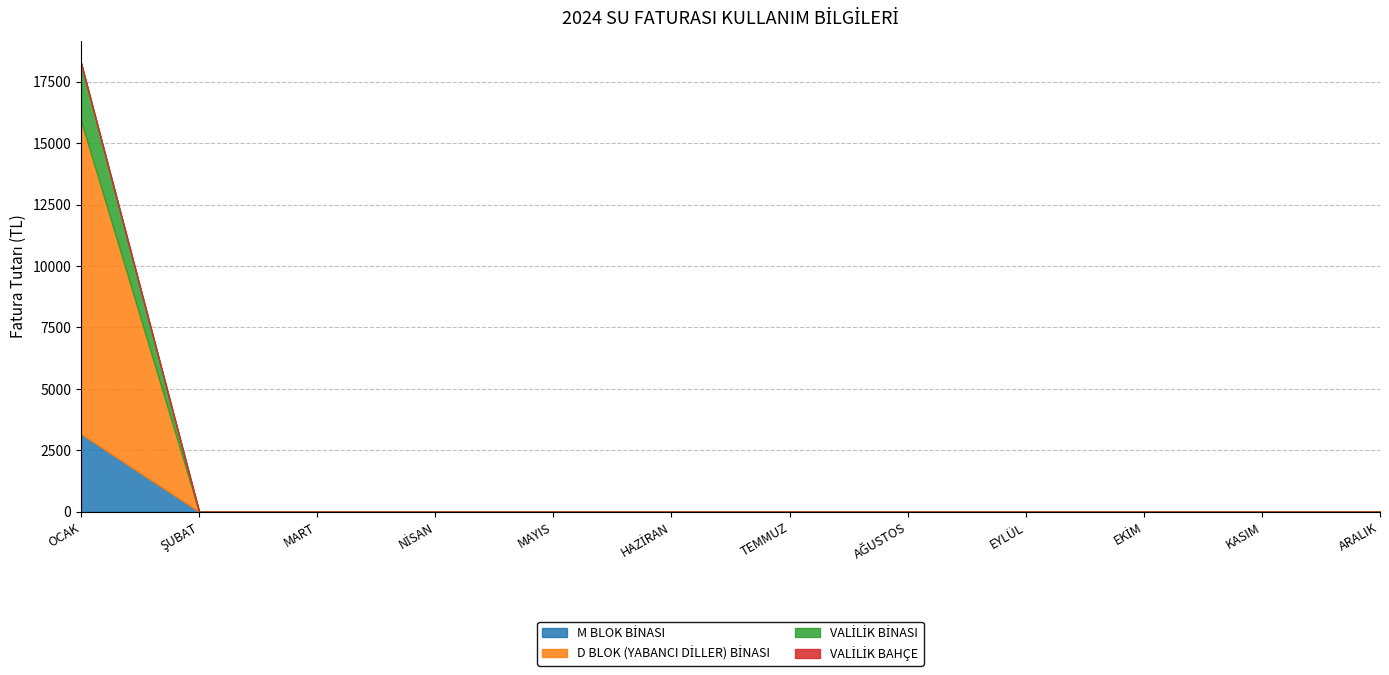

What is the label of the 11th point from the right?

ŞUBAT